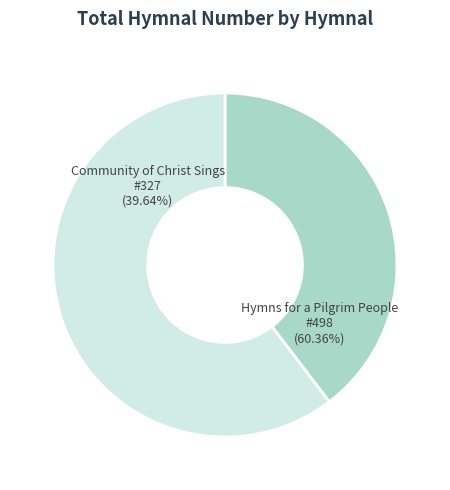

Between Community of Christ Sings (CoCS2013) and Hymns for a Pilgrim People (HPP2007), which is larger?

Hymns for a Pilgrim People (HPP2007)